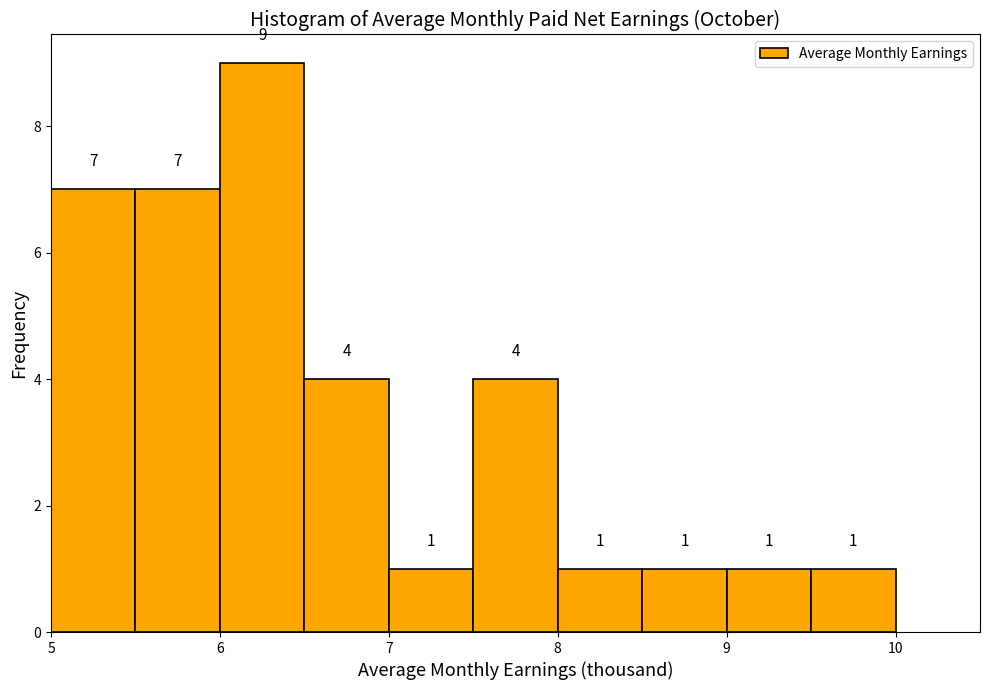

Reading left to right, list every bar in this chart as the range it spans on the x-axis followed by its height.

5.0 to 5.5: 7
5.5 to 6.0: 7
6.0 to 6.5: 9
6.5 to 7.0: 4
7.0 to 7.5: 1
7.5 to 8.0: 4
8.0 to 8.5: 1
8.5 to 9.0: 1
9.0 to 9.5: 1
9.5 to 10.0: 1